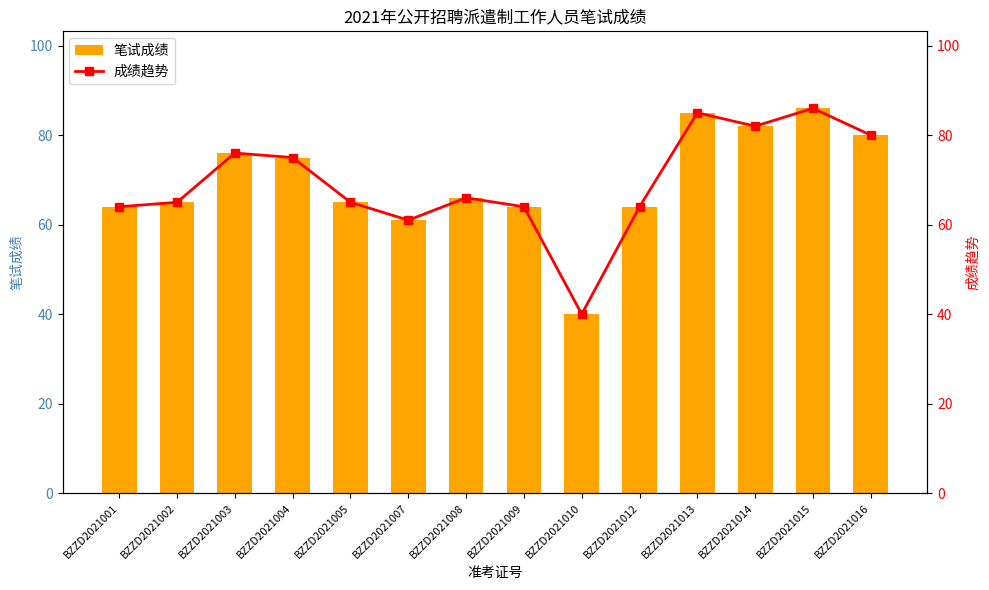

How many series are shown in this chart?

2